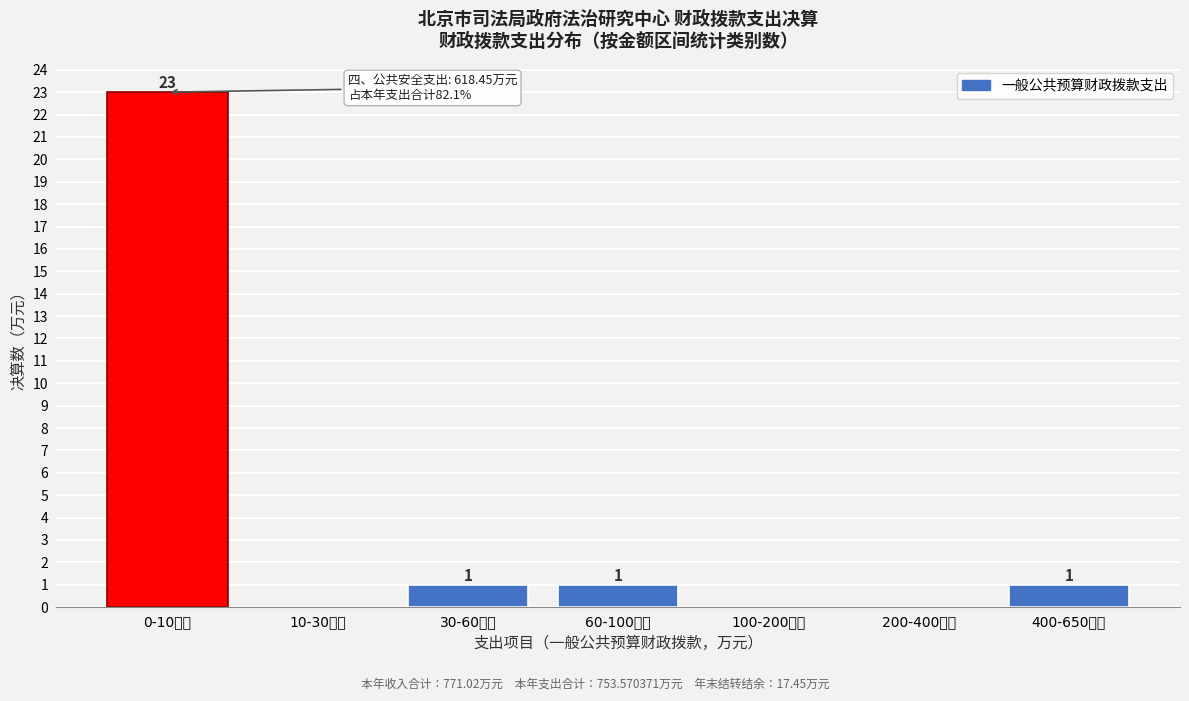

Reading left to right, list all the values displayed in this chart.

0-10万元=23	10-30万元=0	30-60万元=1	60-100万元=1	100-200万元=0	200-400万元=0	400-650万元=1